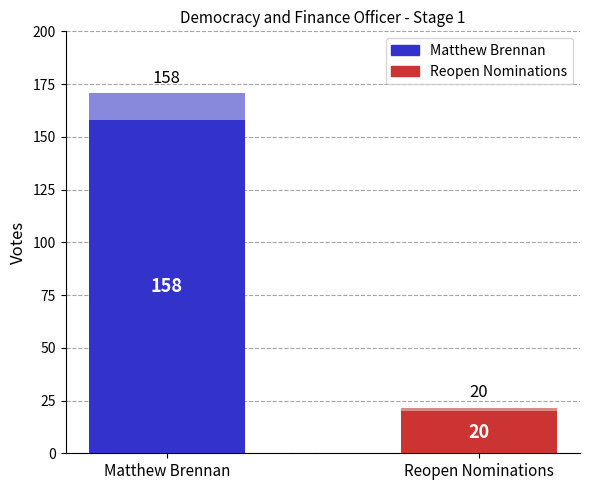

The chart shows a value of 28 at Reopen Nominations. True or false?

False